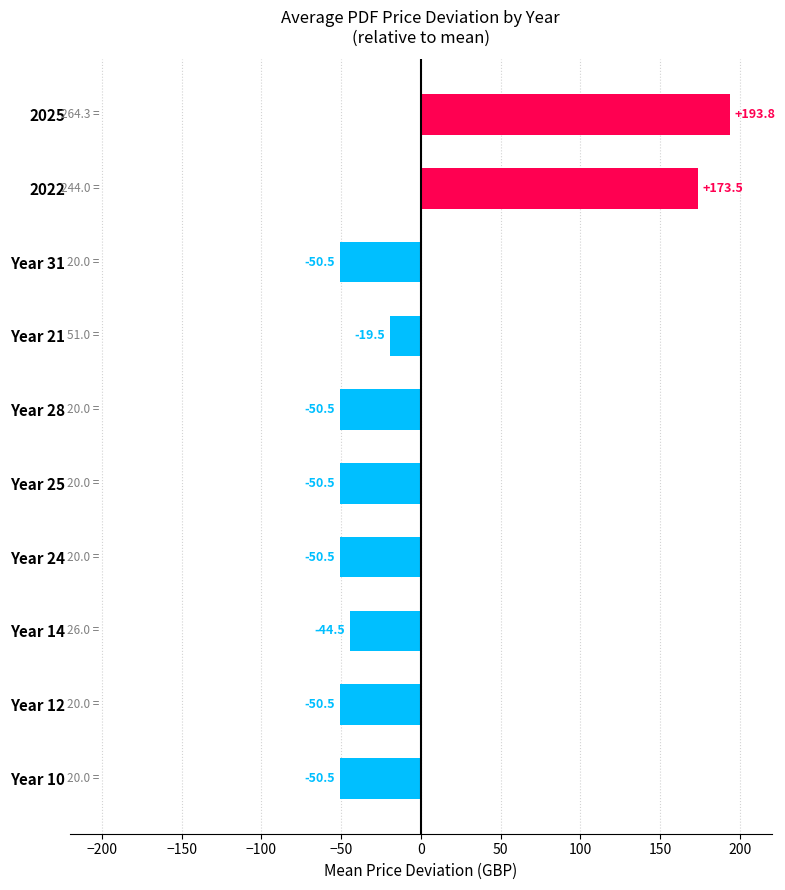

The value at Year 28 is -10.4. True or false?

False